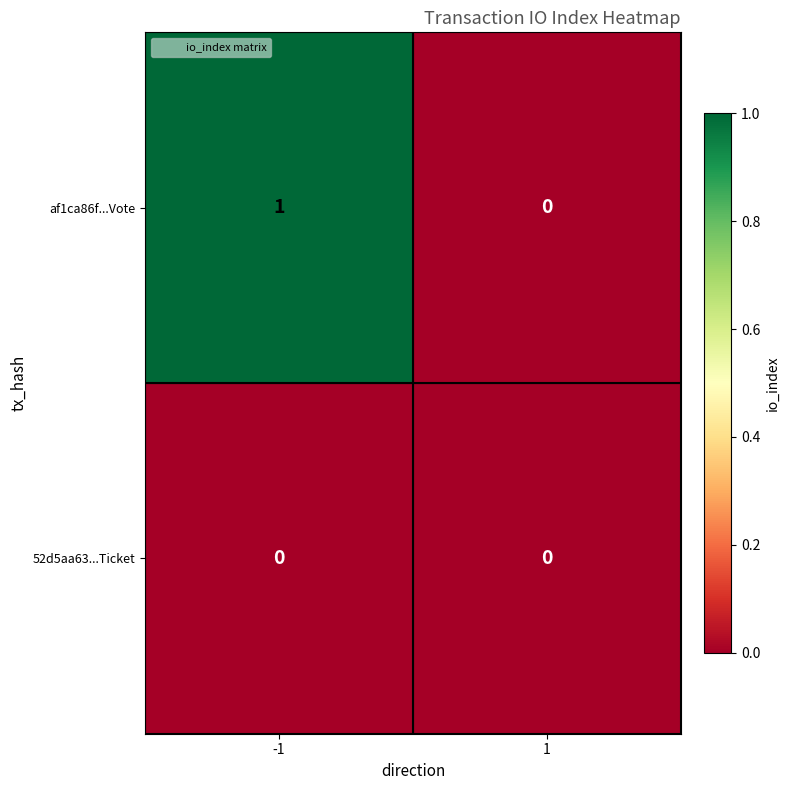

How many distinct data groups are displayed?

2